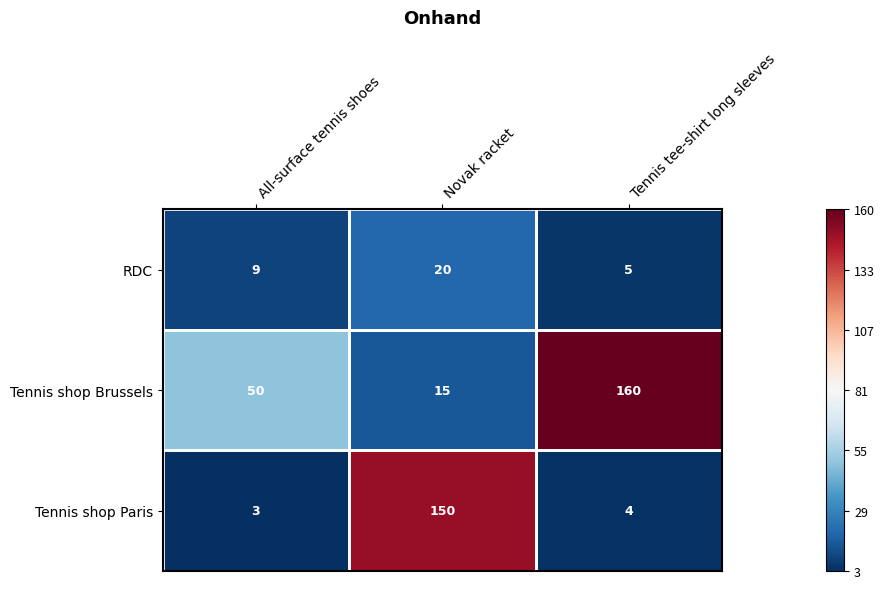

What is the total value across all series at All-surface tennis shoes?

62